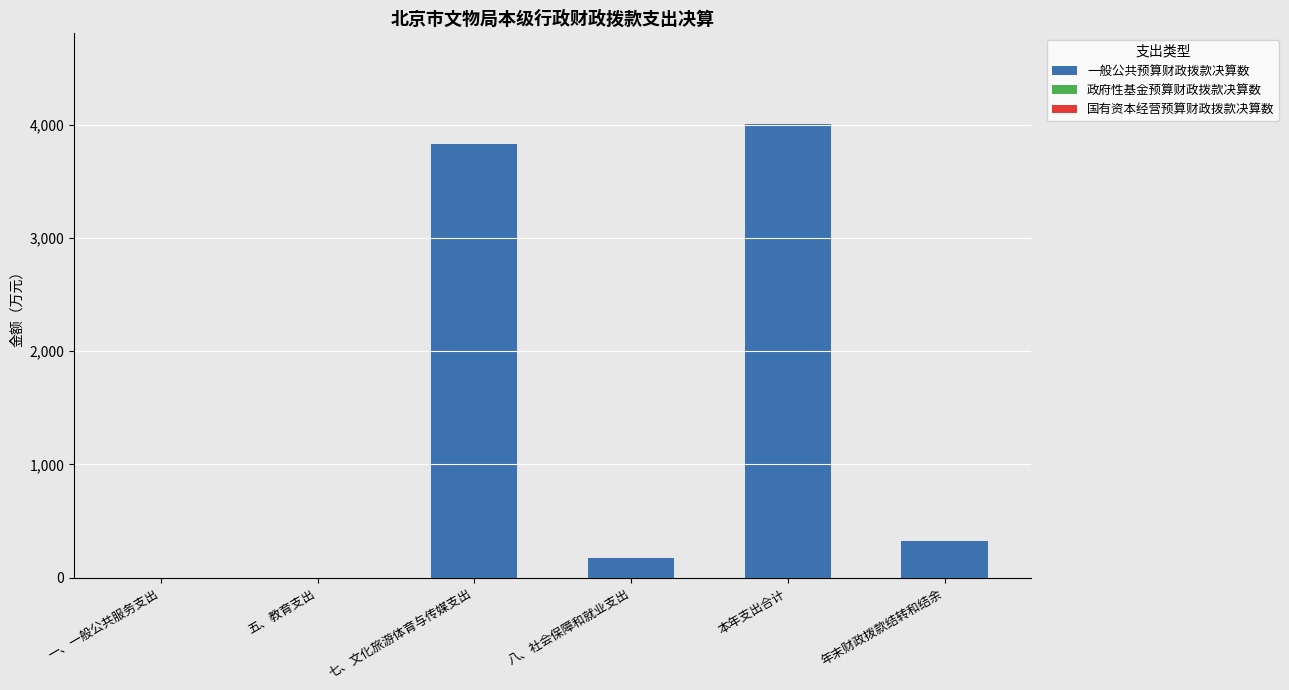

Which category has the highest value across all series?

本年支出合计